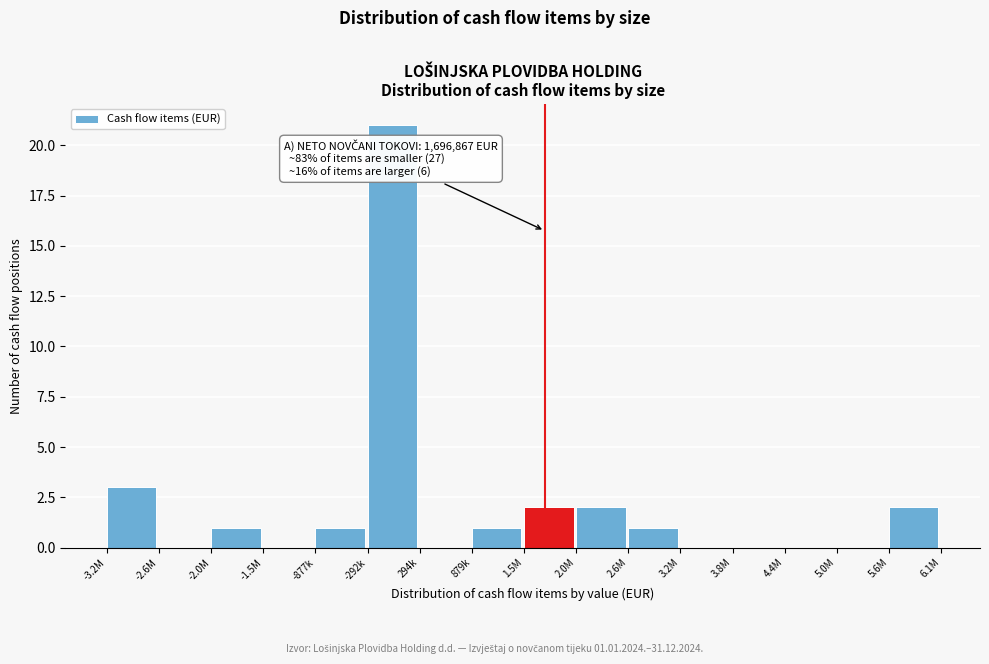

Reading left to right, what are all the values shown in this chart?

-3.2M=3	-2.6M=0	-2.0M=1	-1.5M=0	-877k=1	-292k=21	294k=0	879k=1	1.5M=2	2.0M=2	2.6M=1	3.2M=0	3.8M=0	4.4M=0	5.0M=0	5.6M=2